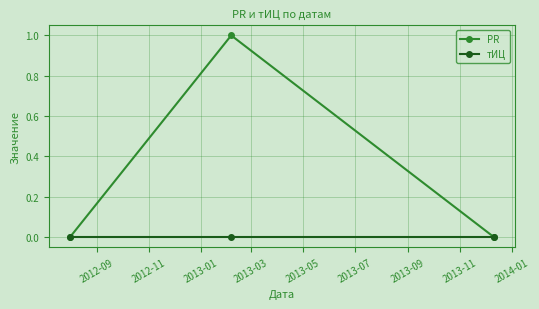

Which series has the largest total across all categories?

PR